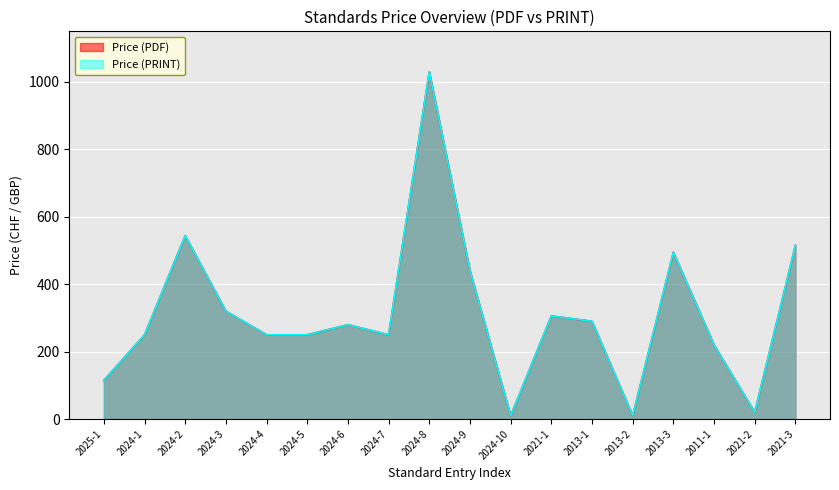

What is the difference between the maximum and minimum values in the Price (PDF) series?

1020